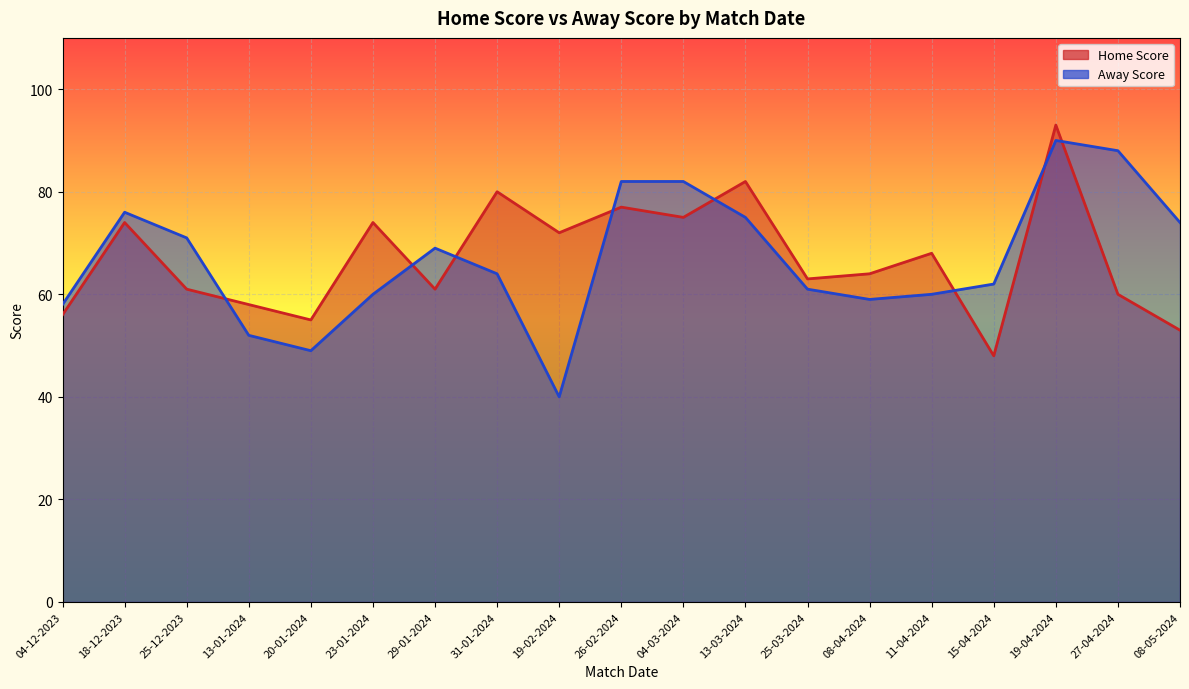

What is the label of the 3rd point from the left?

25-12-2023